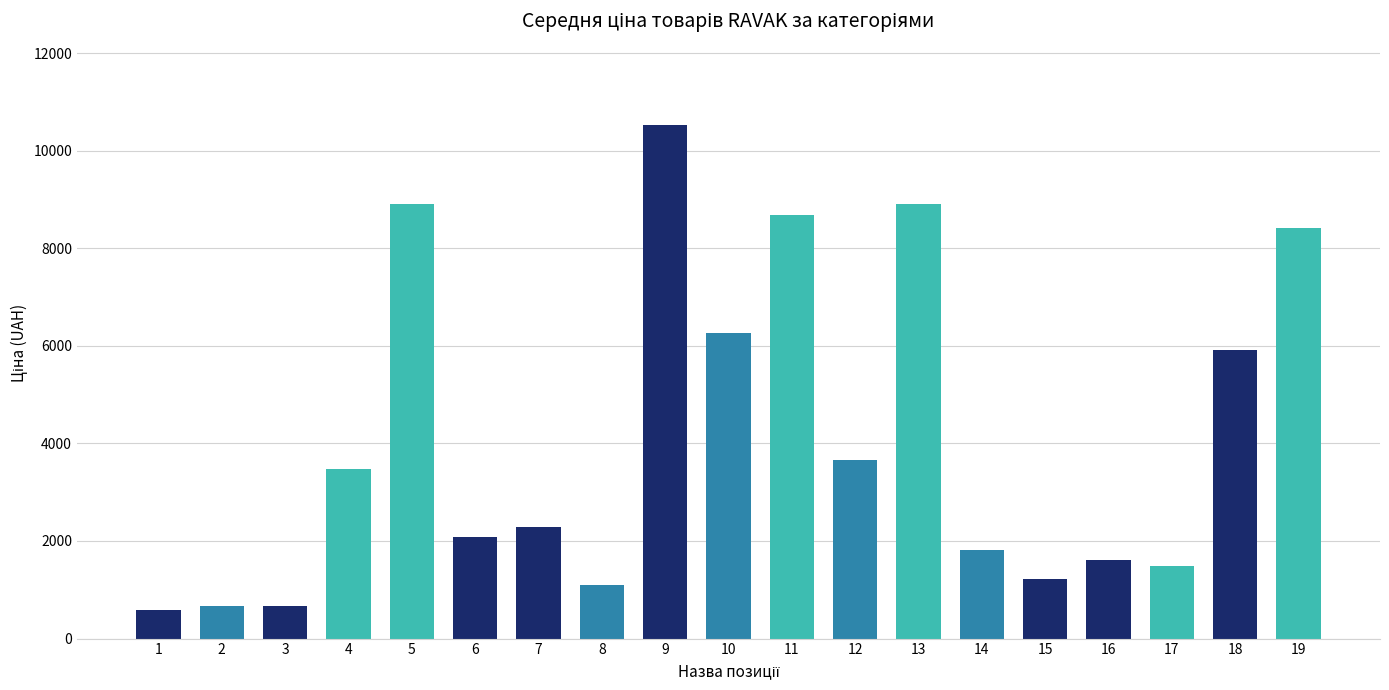

What is the value of the 11th bar from the left?

8679